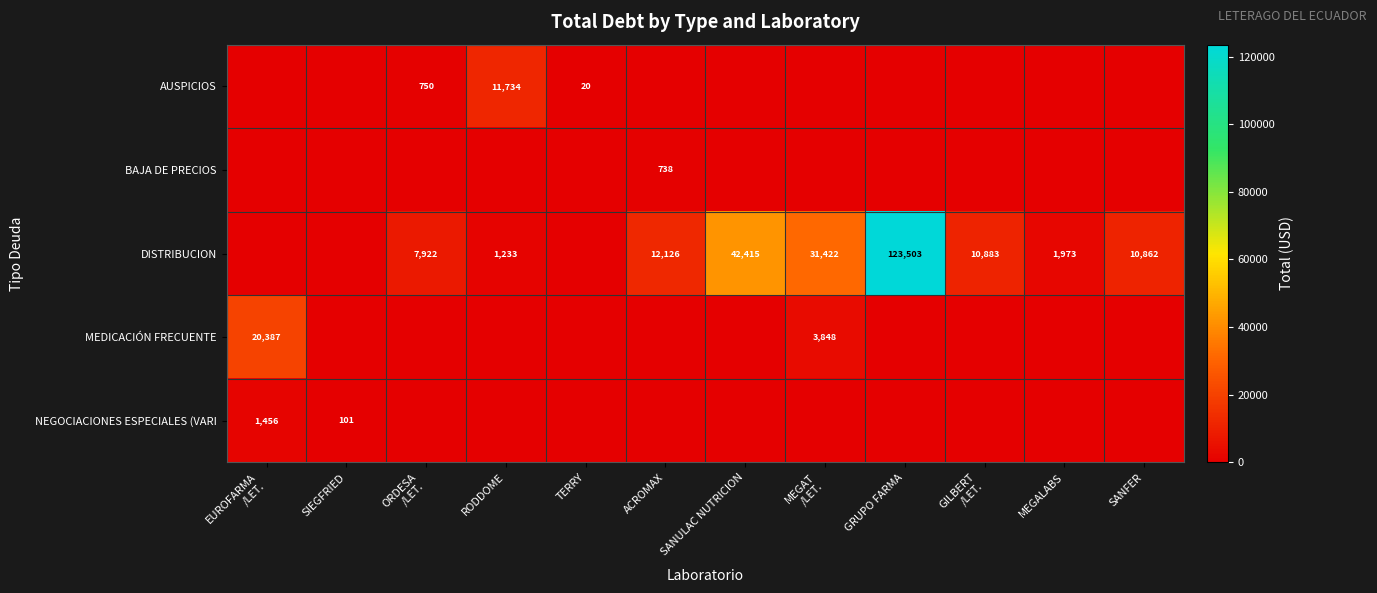

Is it true that AUSPICIOS equals 11734 at RODDOME?

True